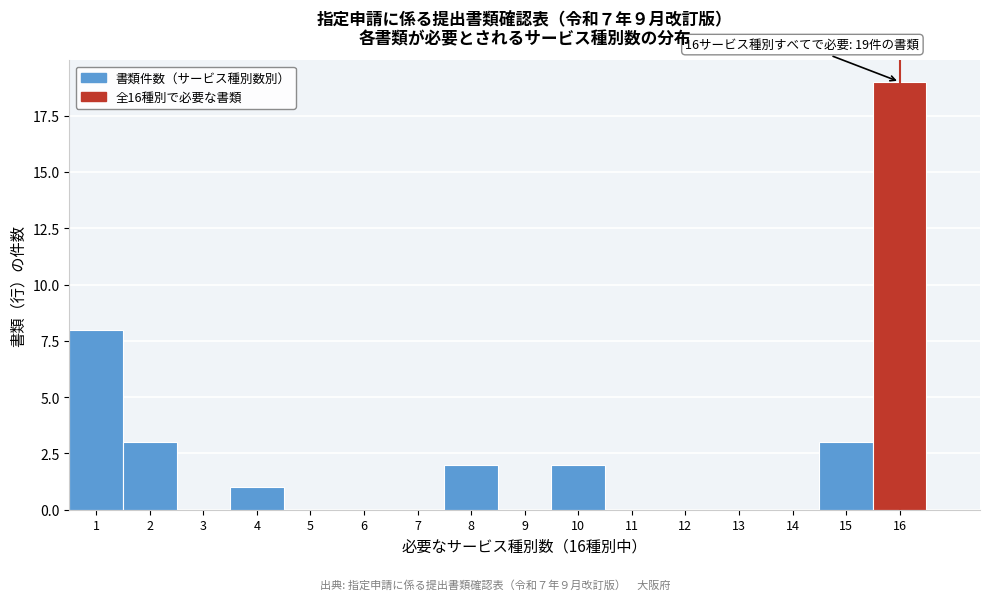

Which range on the x-axis has the tallest bar?

15.5 to 16.5